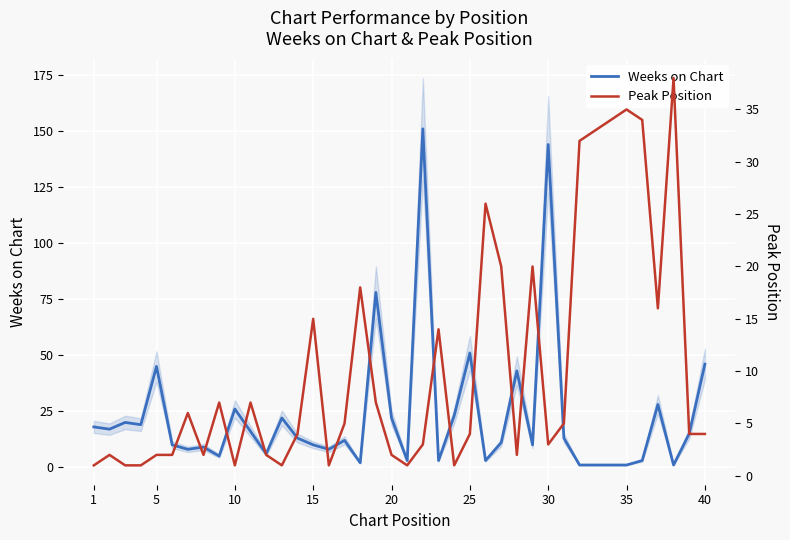

What is the value of the Weeks on Chart point at the 9th from the left?

5